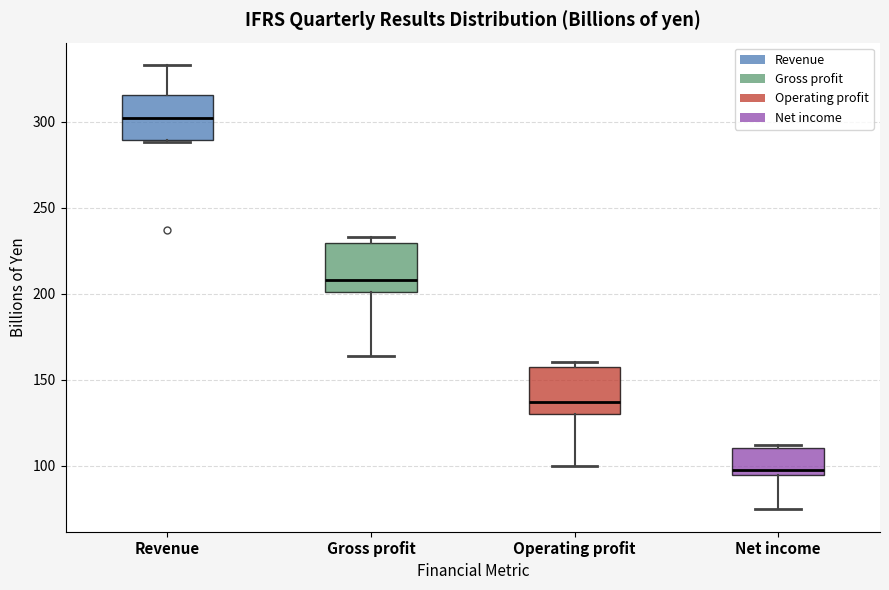

Reading left to right, transcribe this box plot: for each box, give where its median line is, the range the box spans, and where its two whiskers end, as read against the y-axis. The values are not printed on the chart, so give them approximately, as read against the axis.

Revenue: median 300, box 290 to 315, whiskers 290 to 335
Gross profit: median 210, box 200 to 230, whiskers 165 to 235
Operating profit: median 135, box 130 to 155, whiskers 100 to 160
Net income: median 95 (just above the box's lower edge), box 95 to 110, whiskers 75 to 110 (just above the box's upper edge)